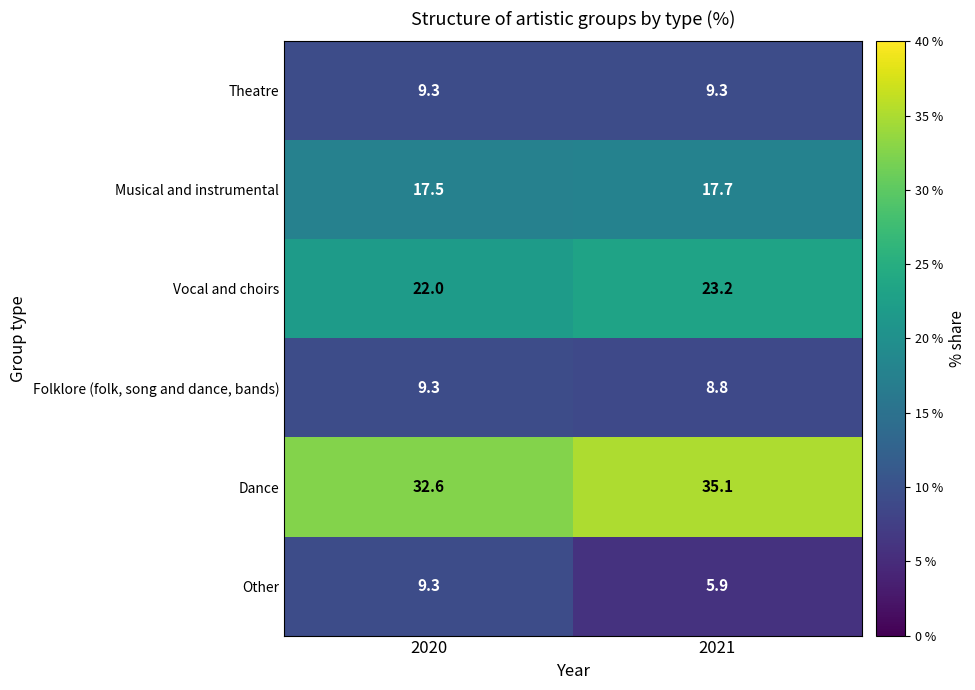

How many categories are shown in the chart?

2